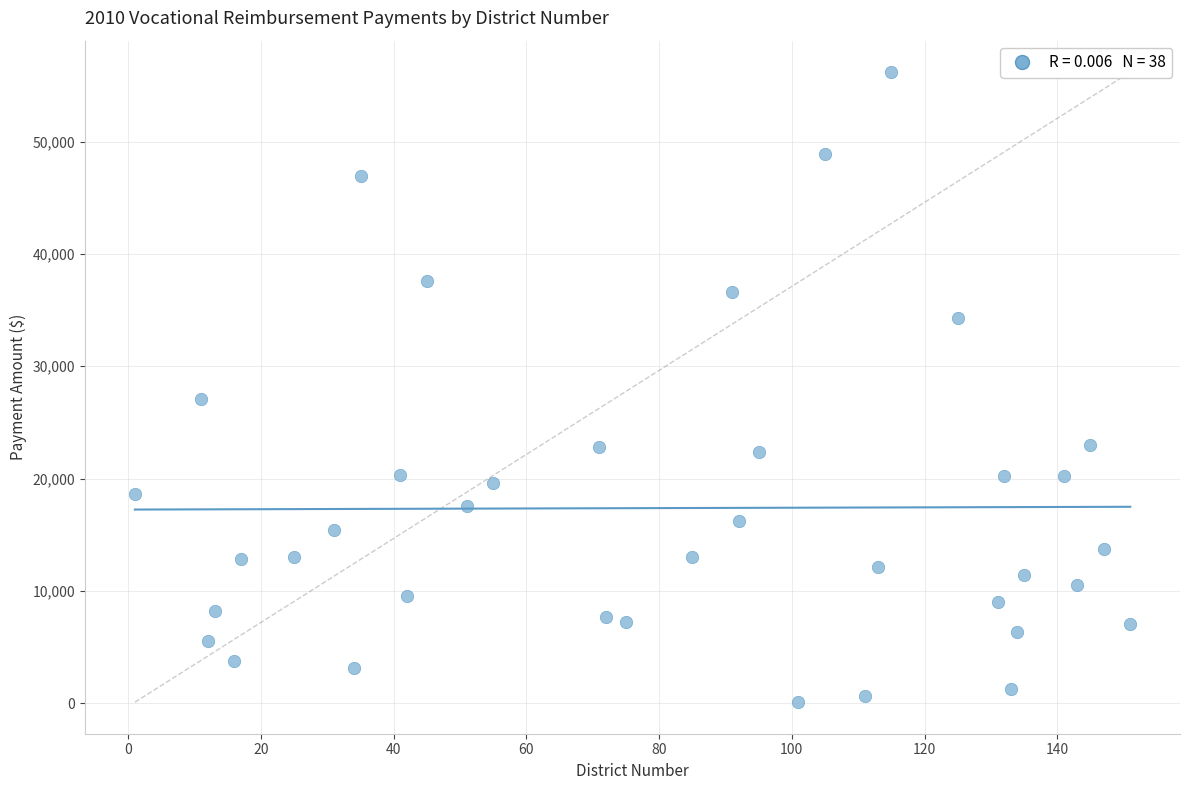

What Y value in the scatter plot is closest to 28132?

27121